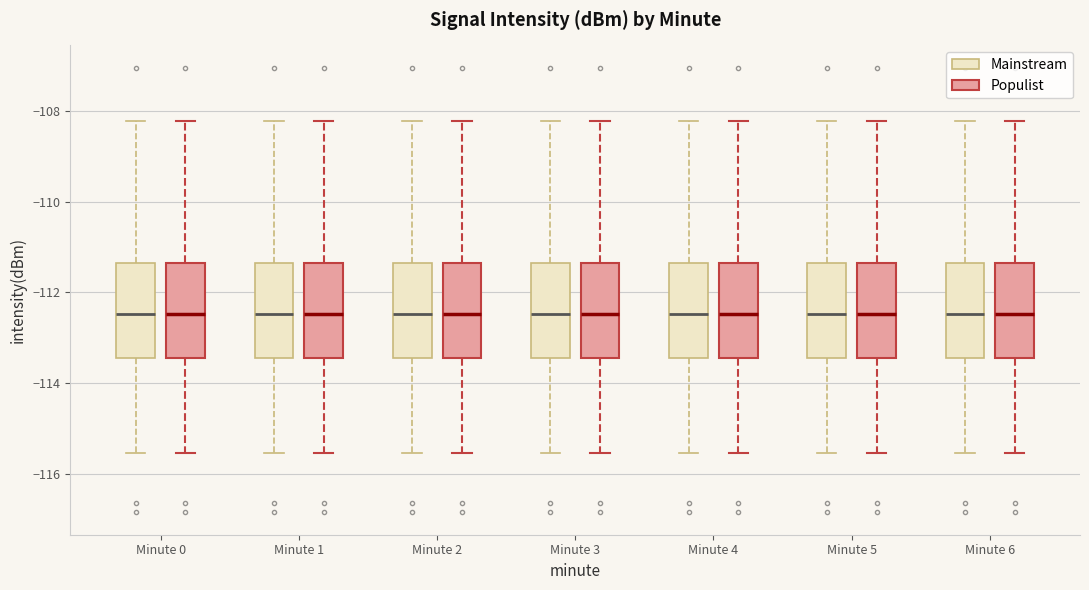

Where is the upper edge of the box for Minute 1 (Populist) on the y-axis? The values are not printed on the chart, so give them approximately, as read against the axis.

-111.4